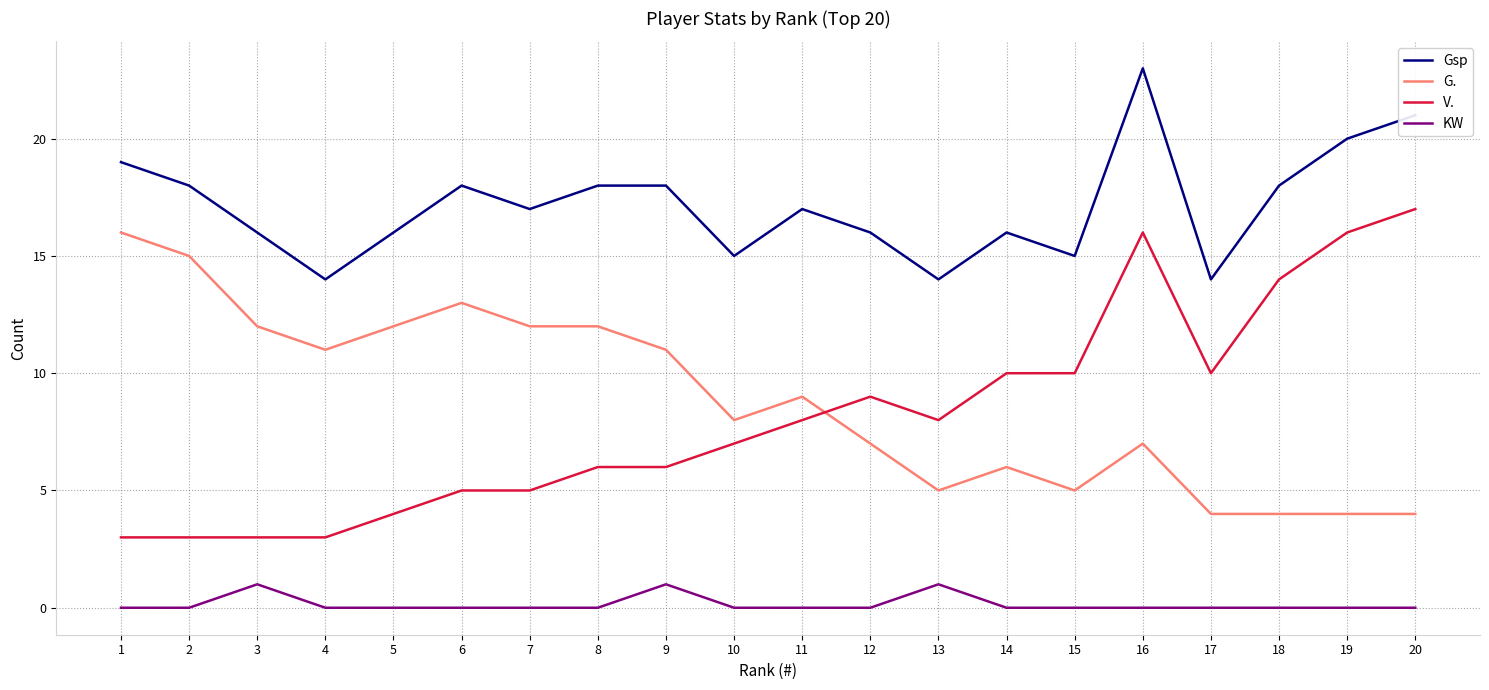

What is the average value of the G. series?

9